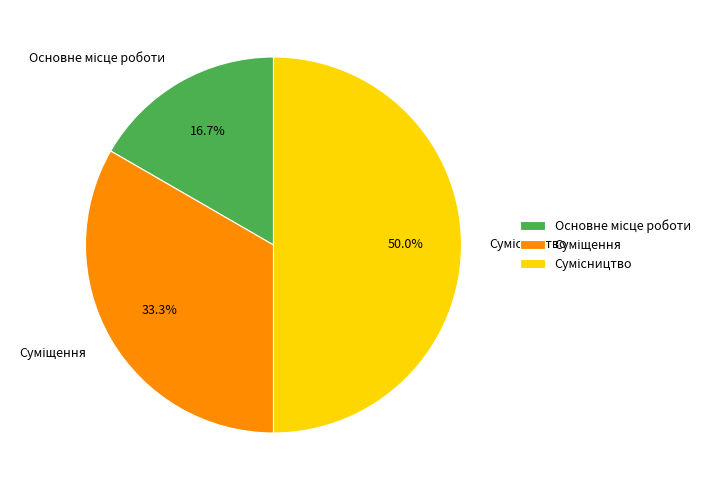

To the nearest percent, what percentage of the pie is Суміщення?

33%